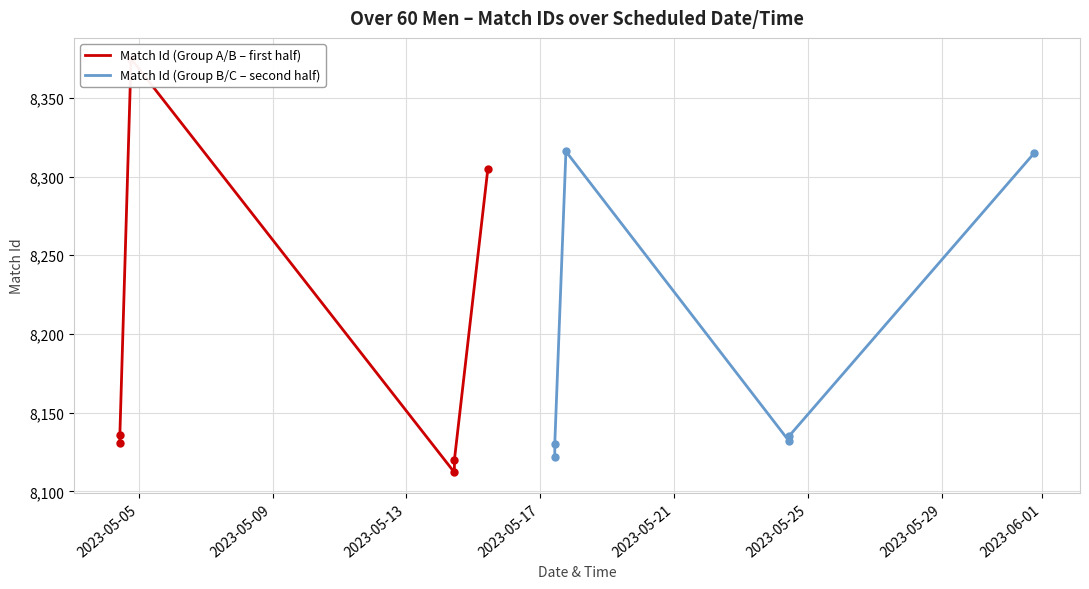

At how many categories does at least one series exceed 8366?

1